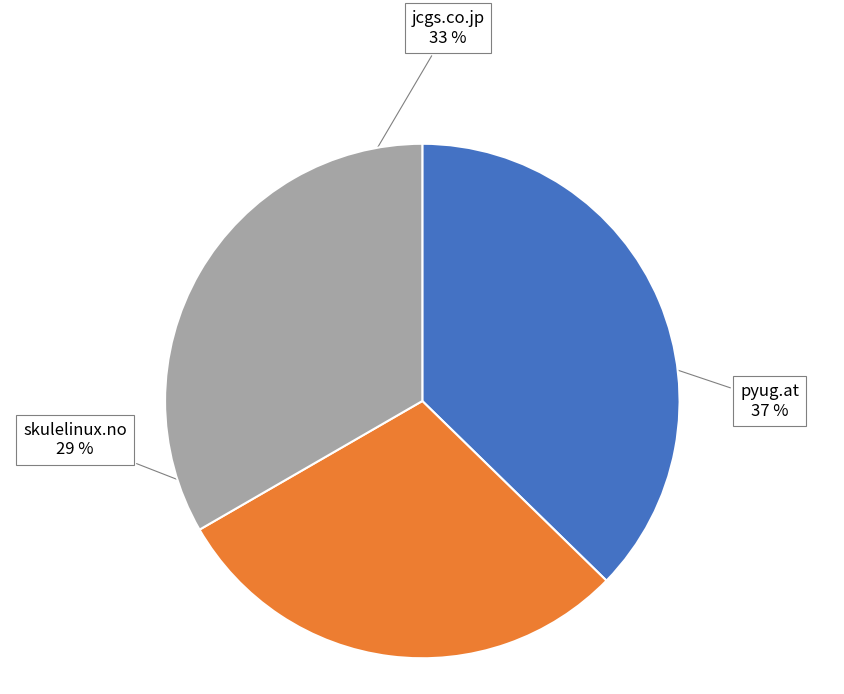

Do skulelinux.no and jcgs.co.jp together represent more than half of the pie?

Yes